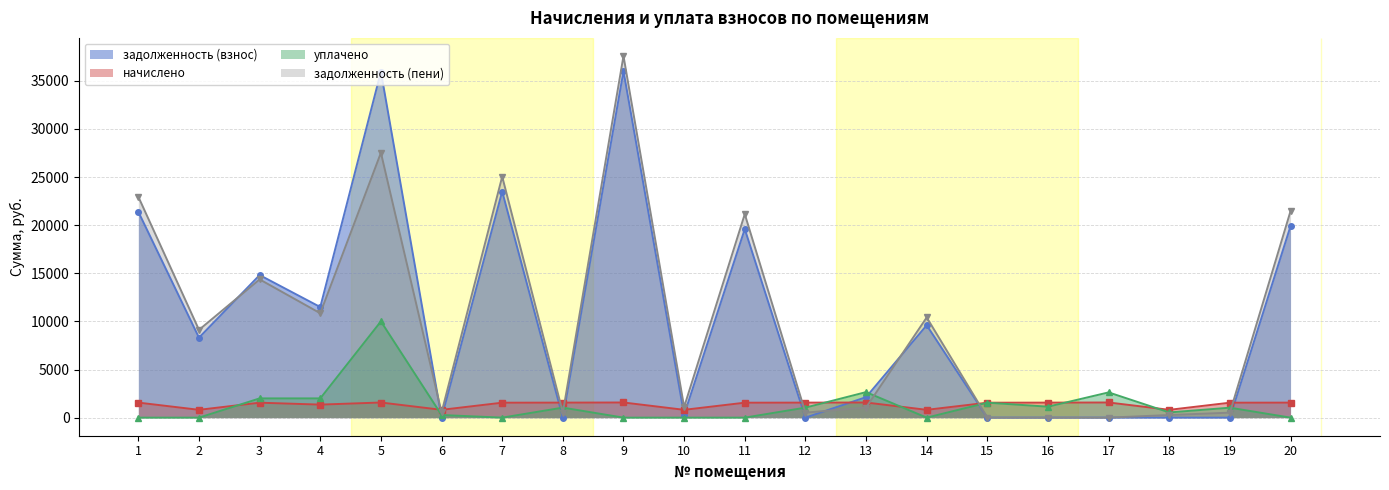

How many intersections are there between задолженность (взнос) and начислено?

10